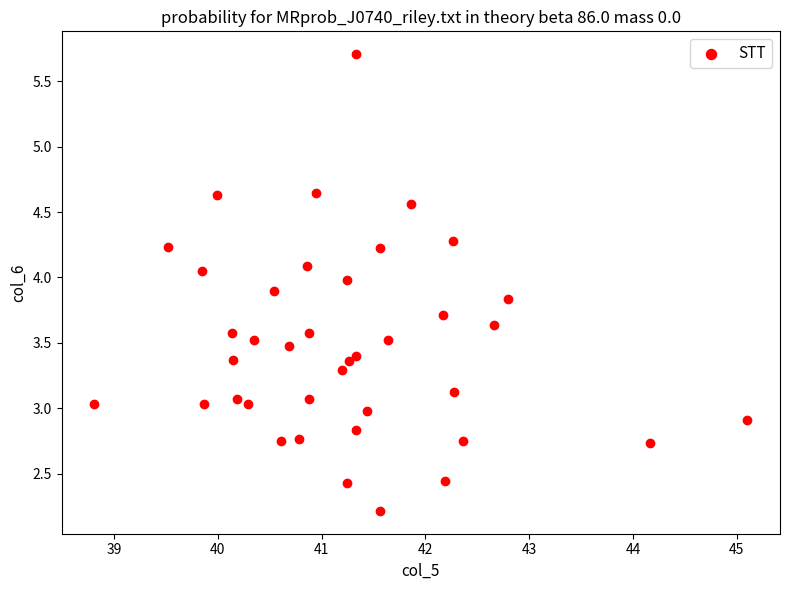

What is the range of X values (max minus min)?

6.3